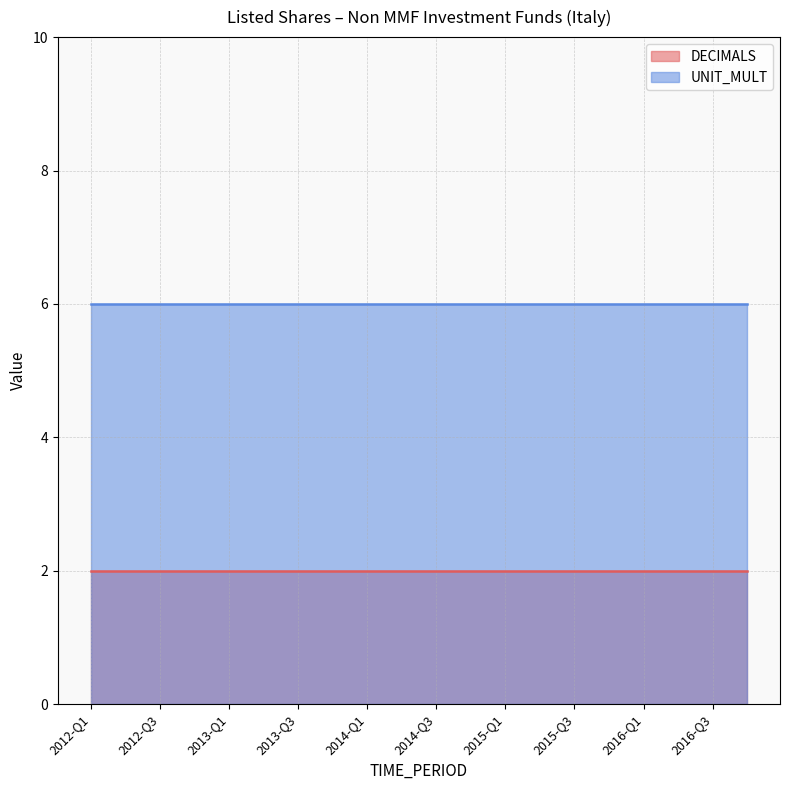

Which series has the largest total across all categories?

UNIT_MULT